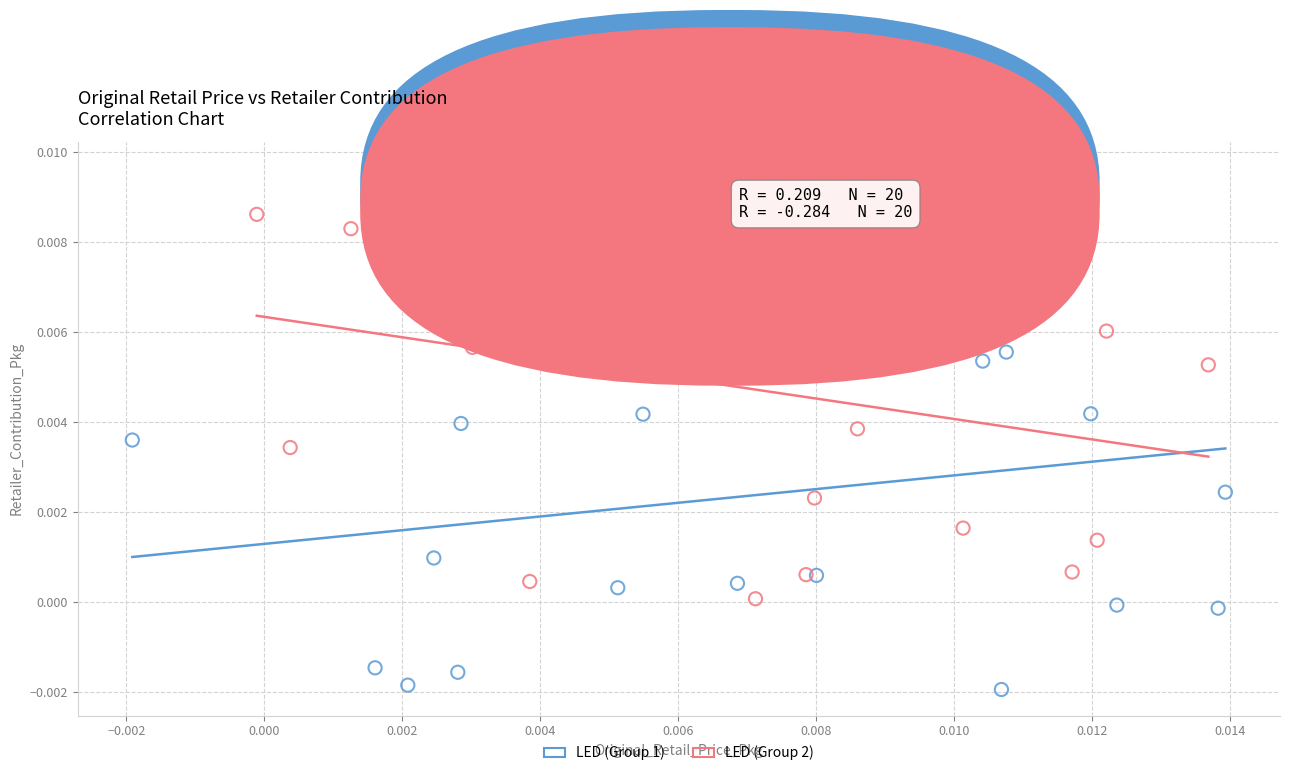

Which series has the widest spread of Y values?

LED (Group 1)